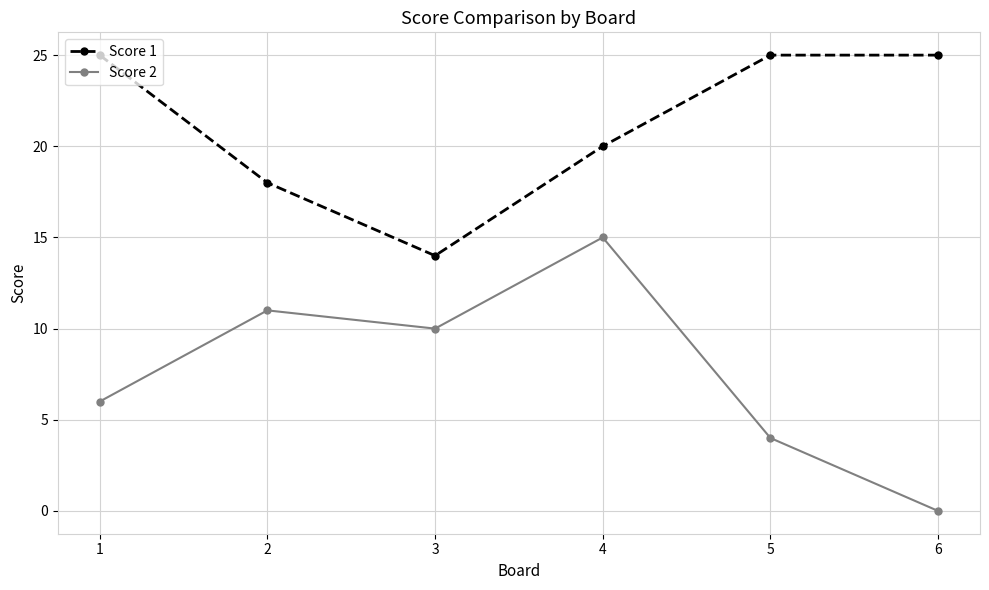

Rank the categories by Score 2 value from highest to lowest.

4, 2, 3, 1, 5, 6